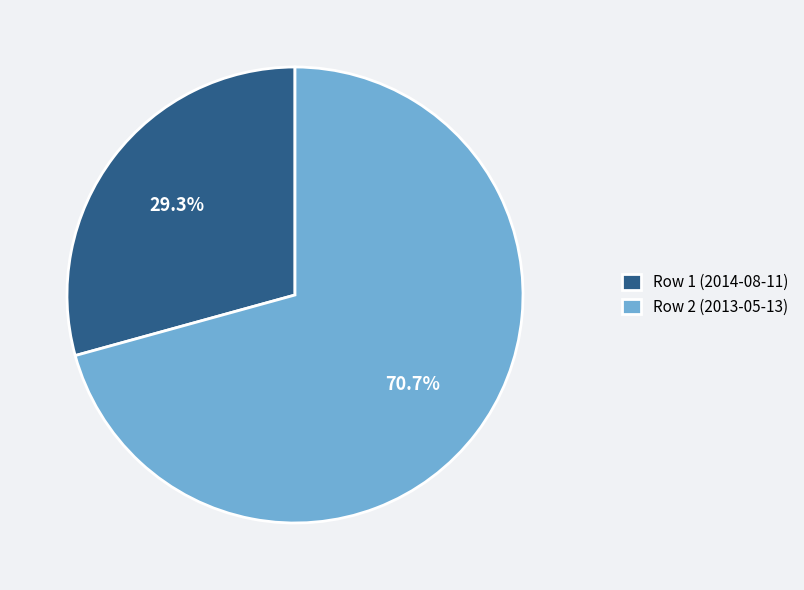

How many segments does this pie chart have?

2